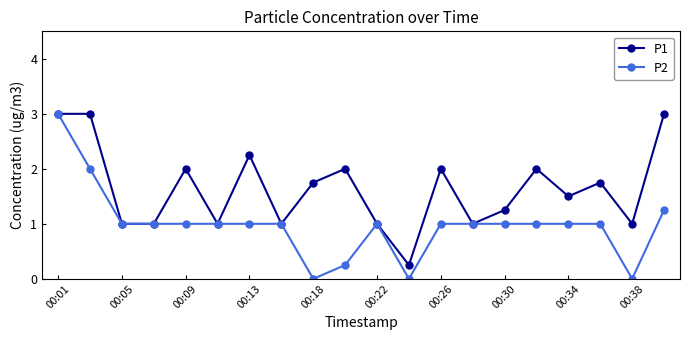

Which series has the largest range (max minus min)?

P2